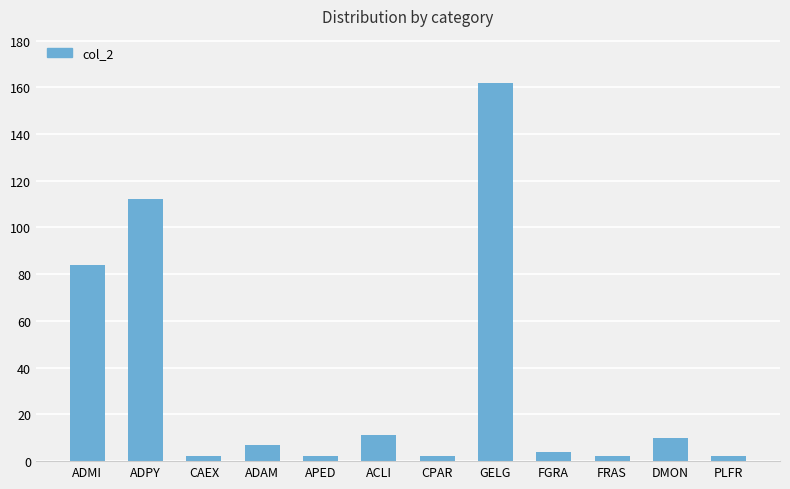

Are the bars horizontal?

No